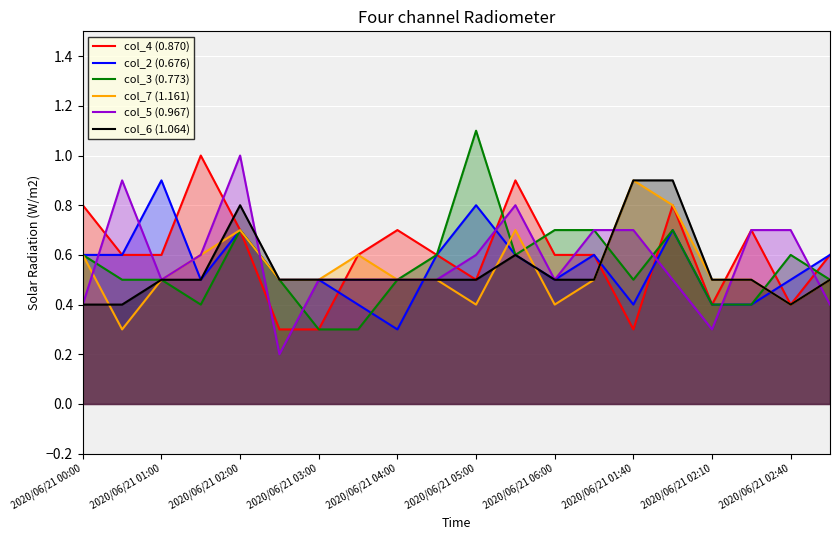

What is the difference between the highest and lowest values at 2020/06/21 05:00?

0.7